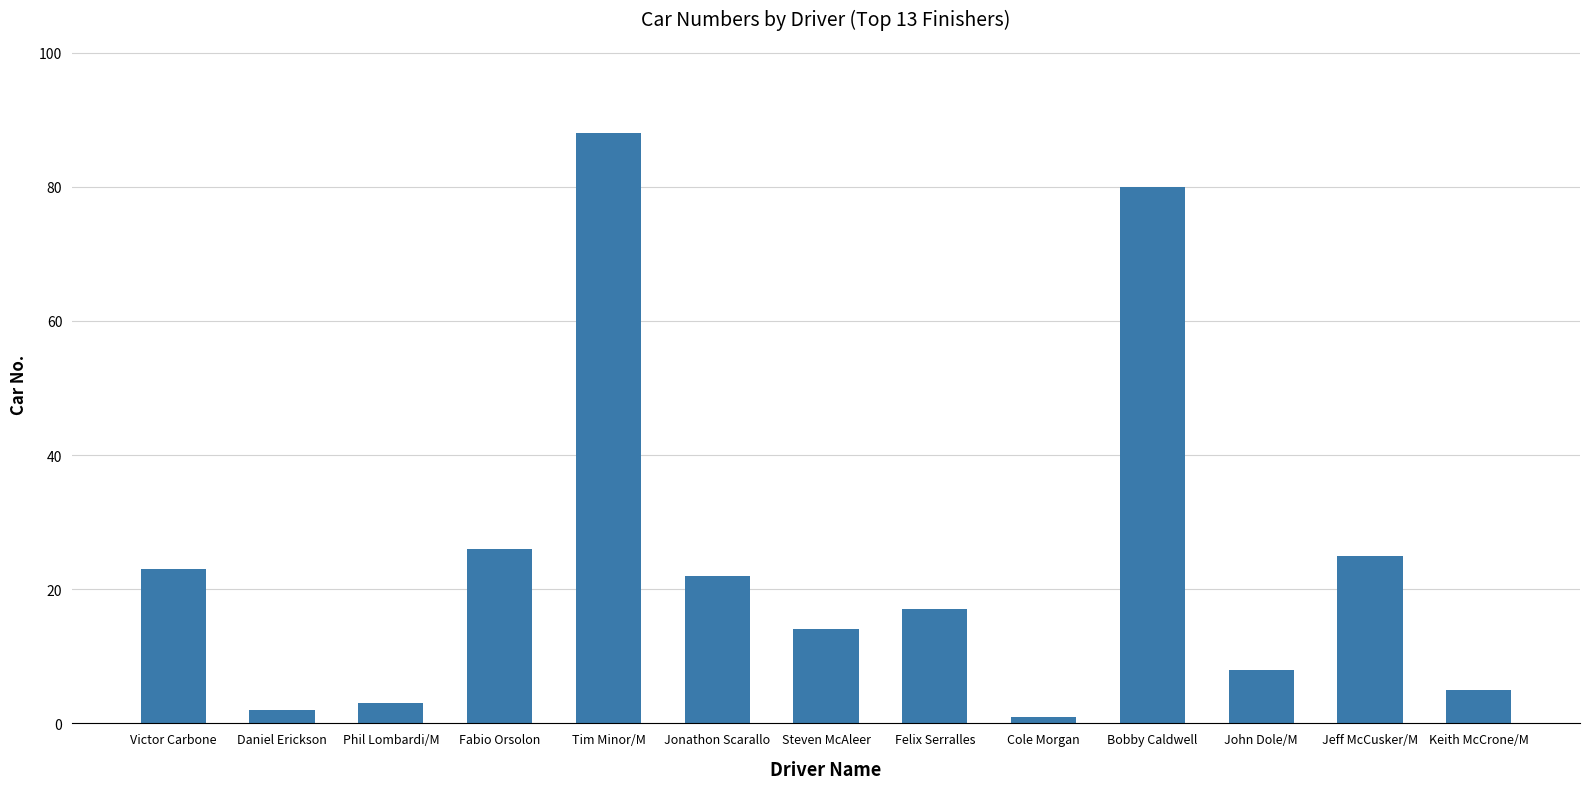

Reading right to left, extract all data points from this chart.

Keith McCrone/M=5	Jeff McCusker/M=25	John Dole/M=8	Bobby Caldwell=80	Cole Morgan=1	Felix Serralles=17	Steven McAleer=14	Jonathon Scarallo=22	Tim Minor/M=88	Fabio Orsolon=26	Phil Lombardi/M=3	Daniel Erickson=2	Victor Carbone=23